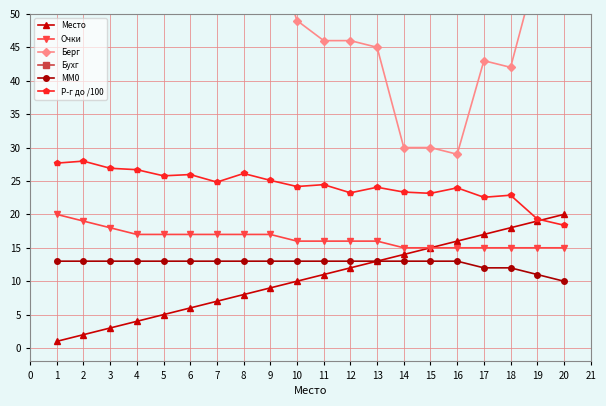

How many lines are shown in the chart?

6